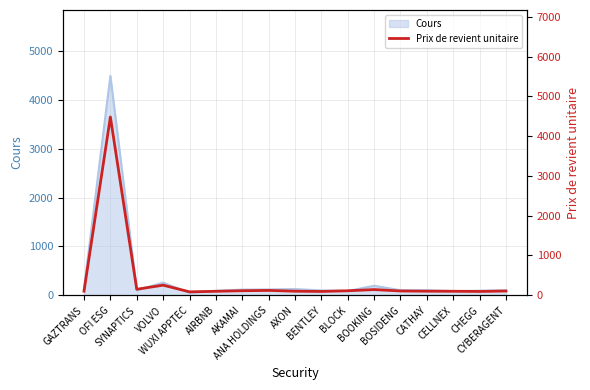

List the labels in order of value, smallest first.

WUXI APPTEC, BENTLEY, CHEGG, AIRBNB, CELLNEX, AXON, GAZTRANS, CATHAY, CYBERAGENT, BOSIDENG, BLOCK, AKAMAI, ANA HOLDINGS, BOOKING, SYNAPTICS, VOLVO, OFI ESG